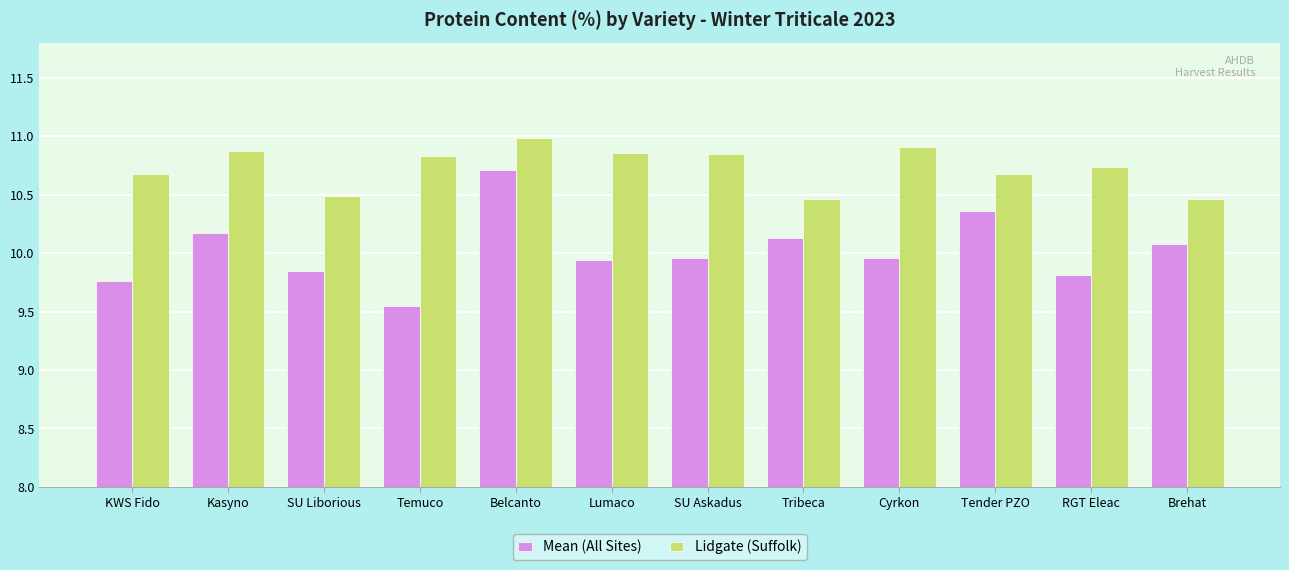

What is the difference between the maximum and minimum values in the Lidgate (Suffolk) series?

0.5